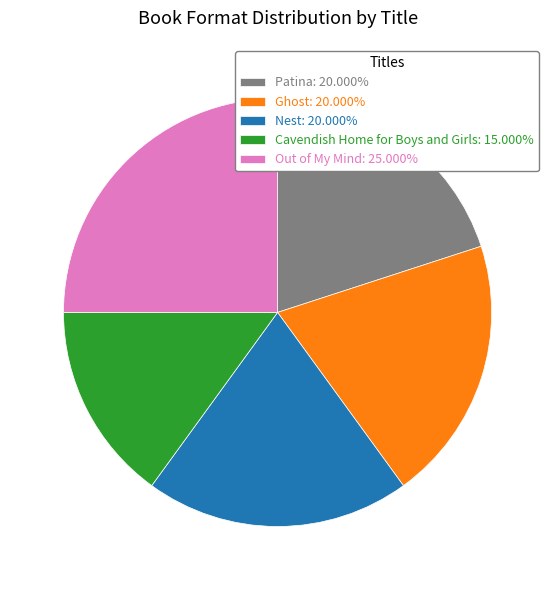

The Ghost slice represents 26% of the pie. True or false?

False